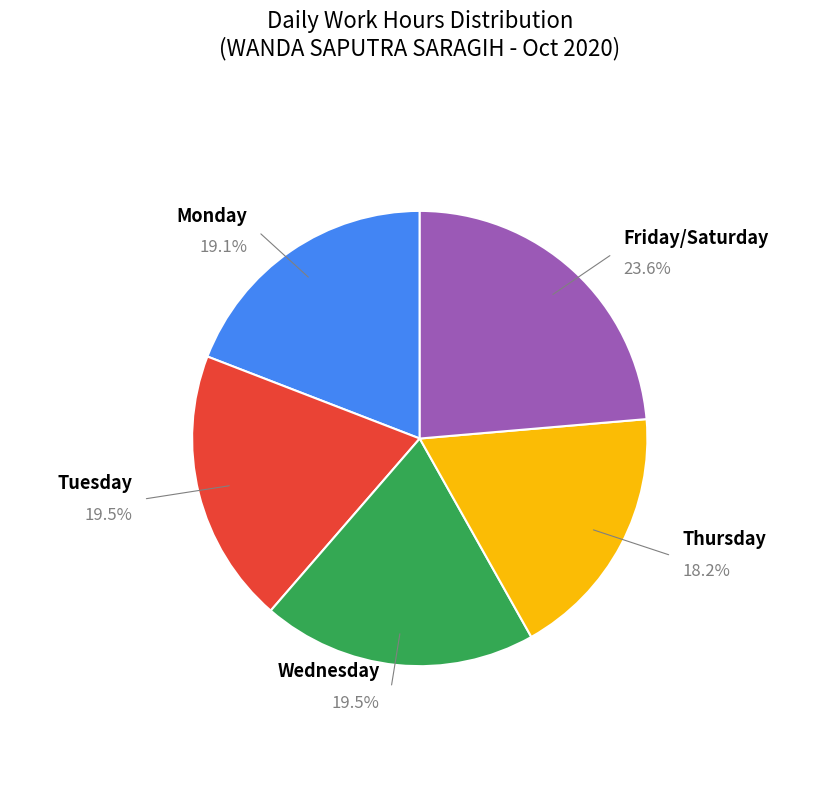

Is there a majority slice in this chart?

No